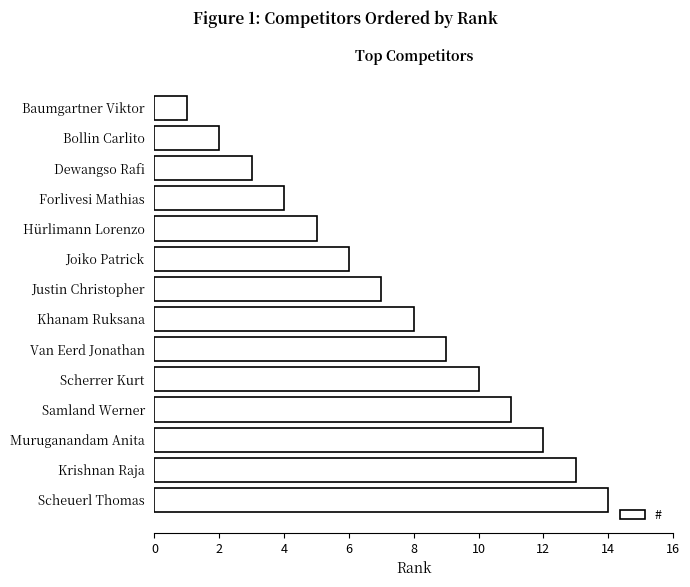

What is the sum of all values?

105